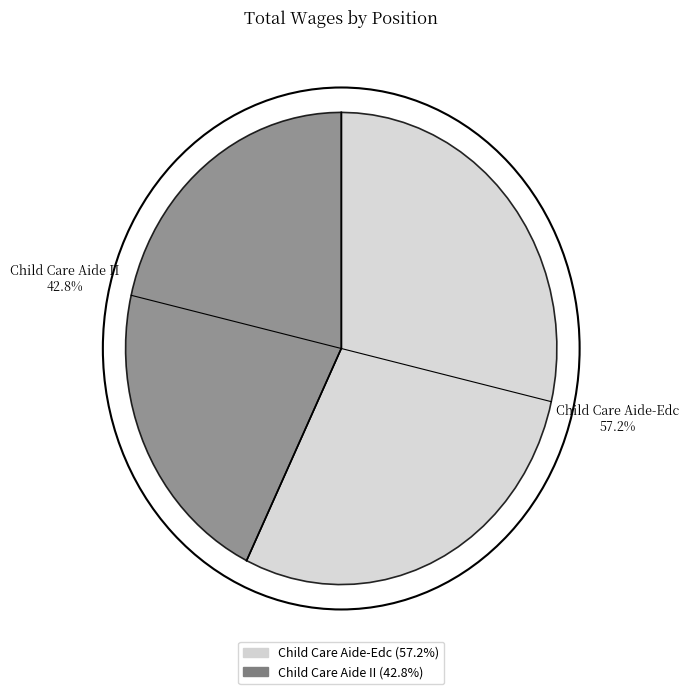

Rank the categories by value from highest to lowest.

Child Care Aide-Edc, Child Care Aide II